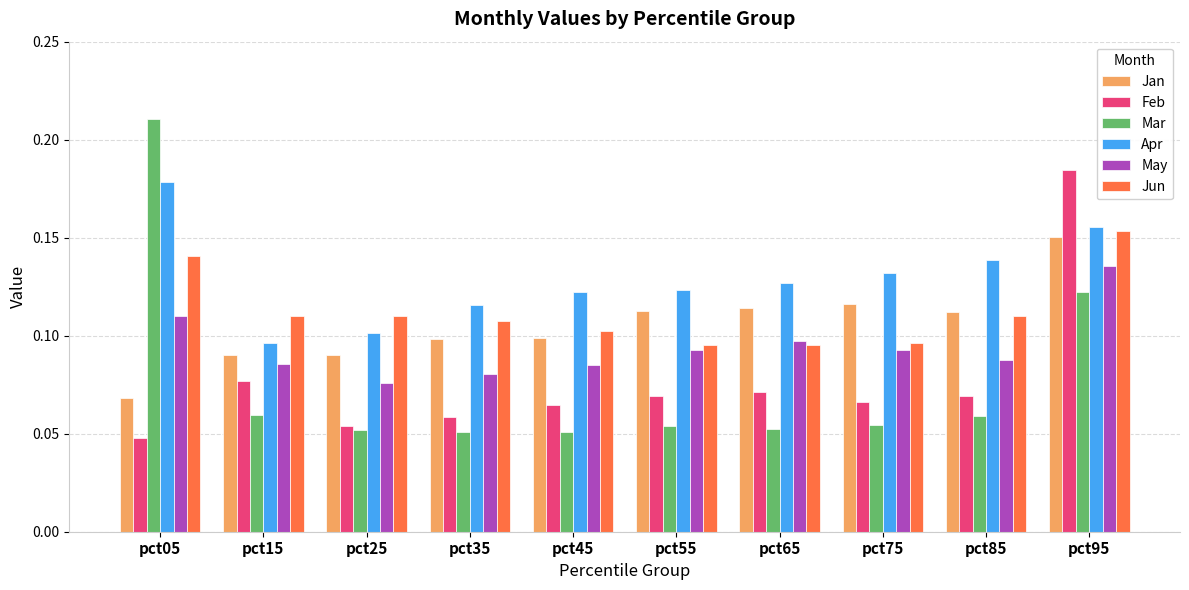

What is the sum of all Apr values?

1.3